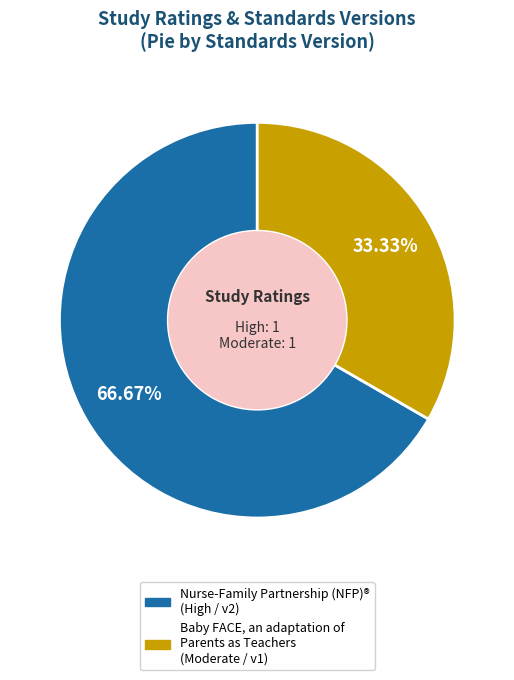

Does any single category account for the majority?

Yes